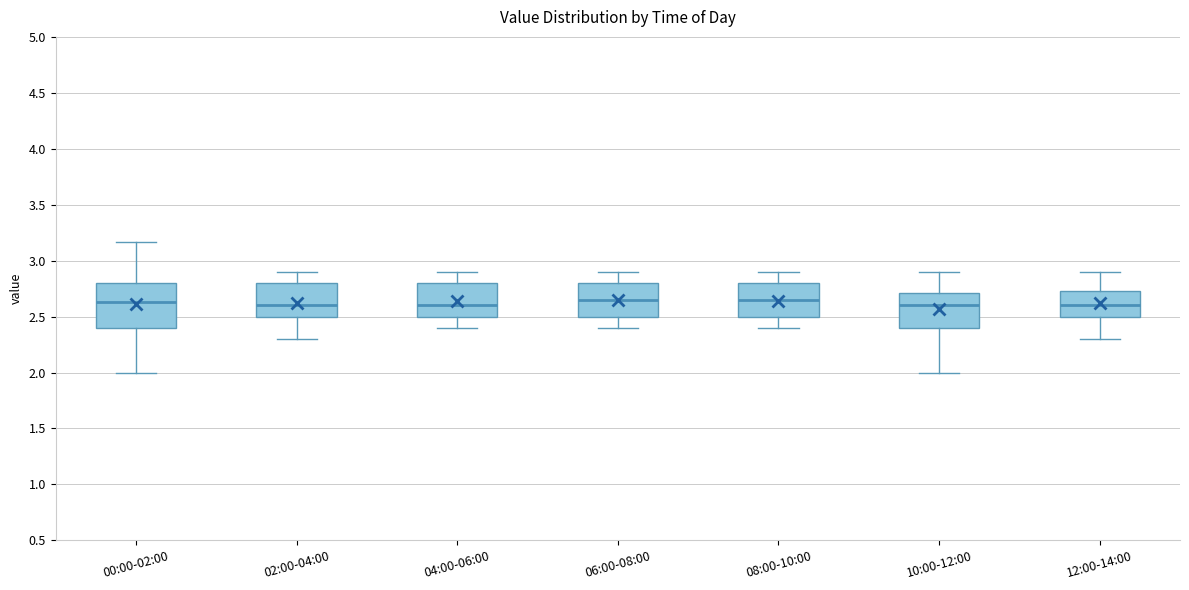

Reading left to right, read every box against the y-axis: the position of its median line, the range the box covers, and the ends of its whiskers. The values are not printed on the chart, so give them approximately, as read against the axis.

00:00-02:00: median 2.65, box 2.40 to 2.80, whiskers 2.00 to 3.15
02:00-04:00: median 2.60, box 2.50 to 2.80, whiskers 2.30 to 2.90
04:00-06:00: median 2.60, box 2.50 to 2.80, whiskers 2.40 to 2.90
06:00-08:00: median 2.65, box 2.50 to 2.80, whiskers 2.40 to 2.90
08:00-10:00: median 2.65, box 2.50 to 2.80, whiskers 2.40 to 2.90
10:00-12:00: median 2.60, box 2.40 to 2.70, whiskers 2.00 to 2.90
12:00-14:00: median 2.60, box 2.50 to 2.75, whiskers 2.30 to 2.90